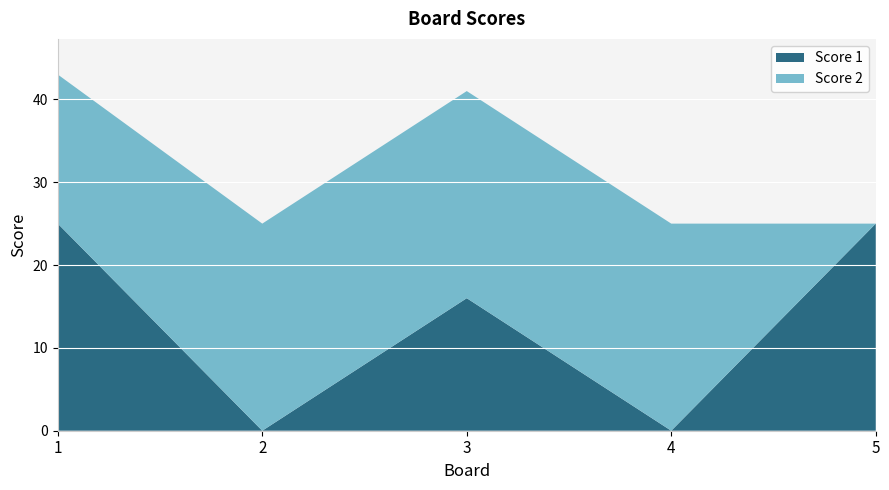

Reading left to right, list all the values displayed in this chart.

Score 1: 25	0	16	0	25
Score 2: 18	25	25	25	0